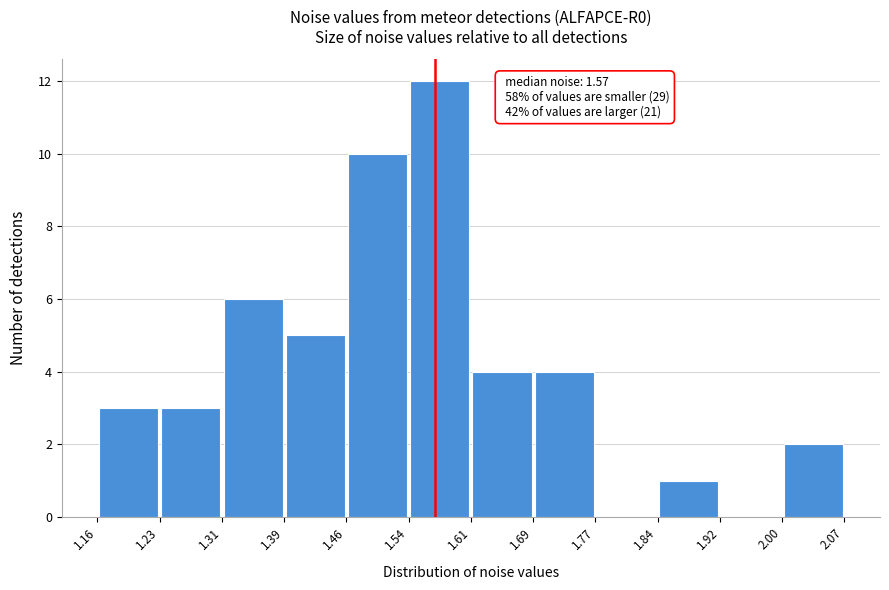

Which range on the x-axis has the tallest bar?

1.54 to 1.61